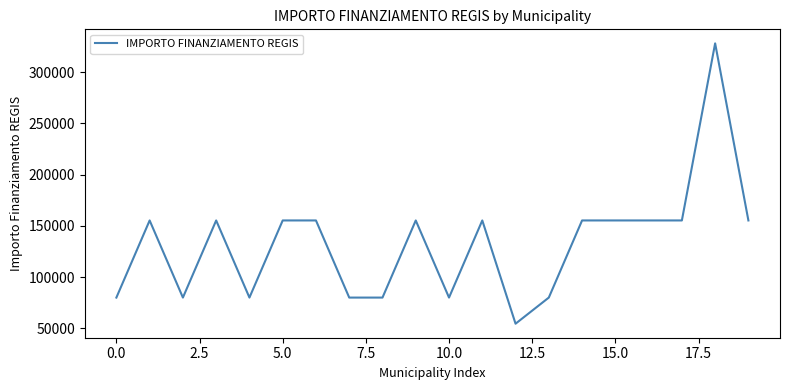

What is the maximum value shown in the chart?

328160